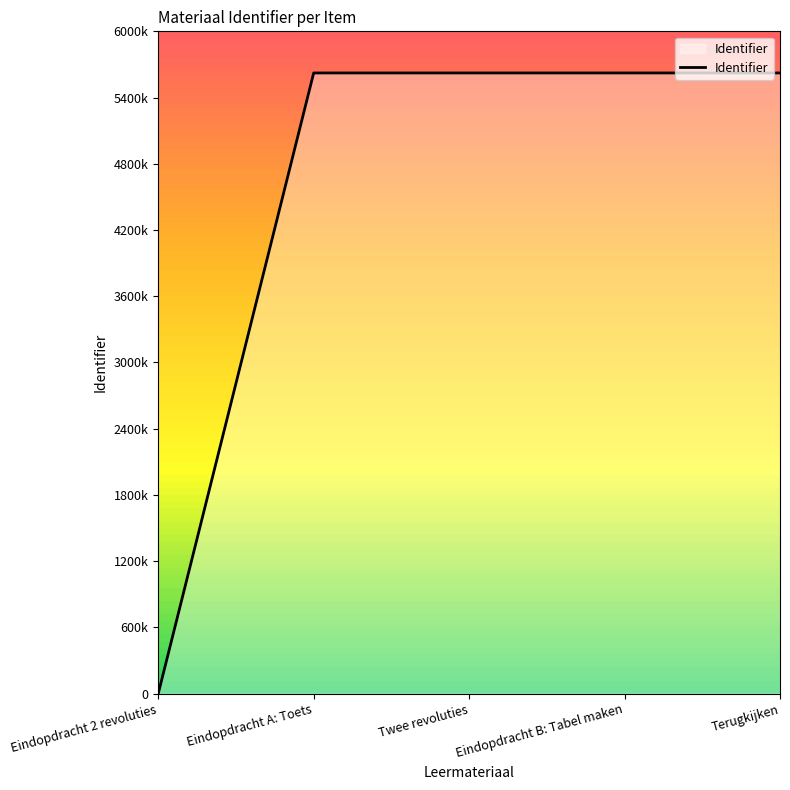

Does the chart have visible grid lines?

No